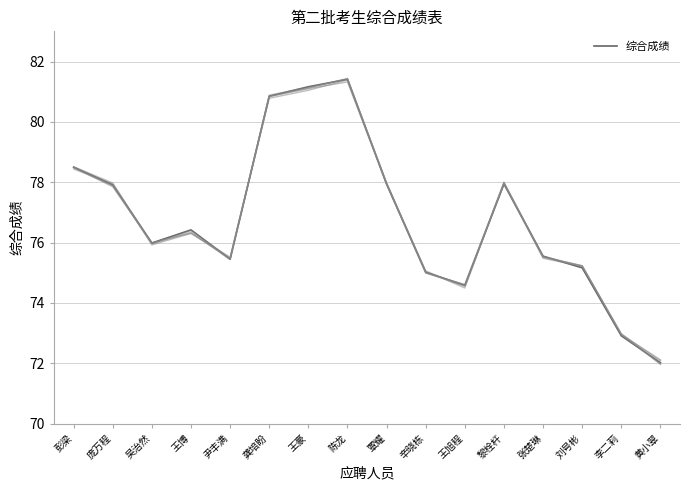

What is the average value?

76.8